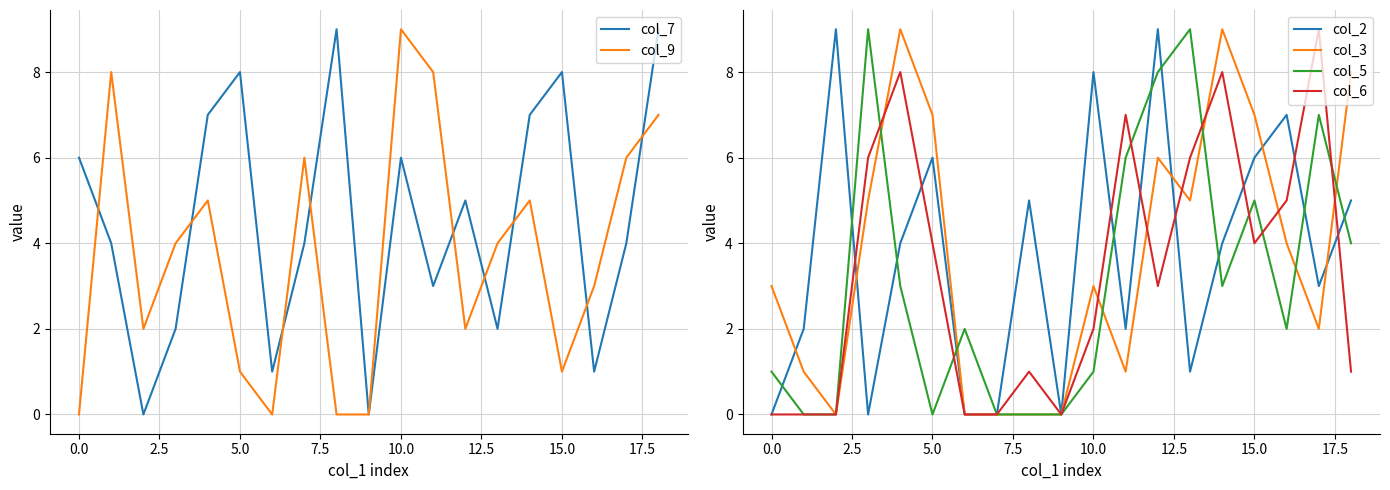

What is the value of the col_7 point at the 19th from the left?

9